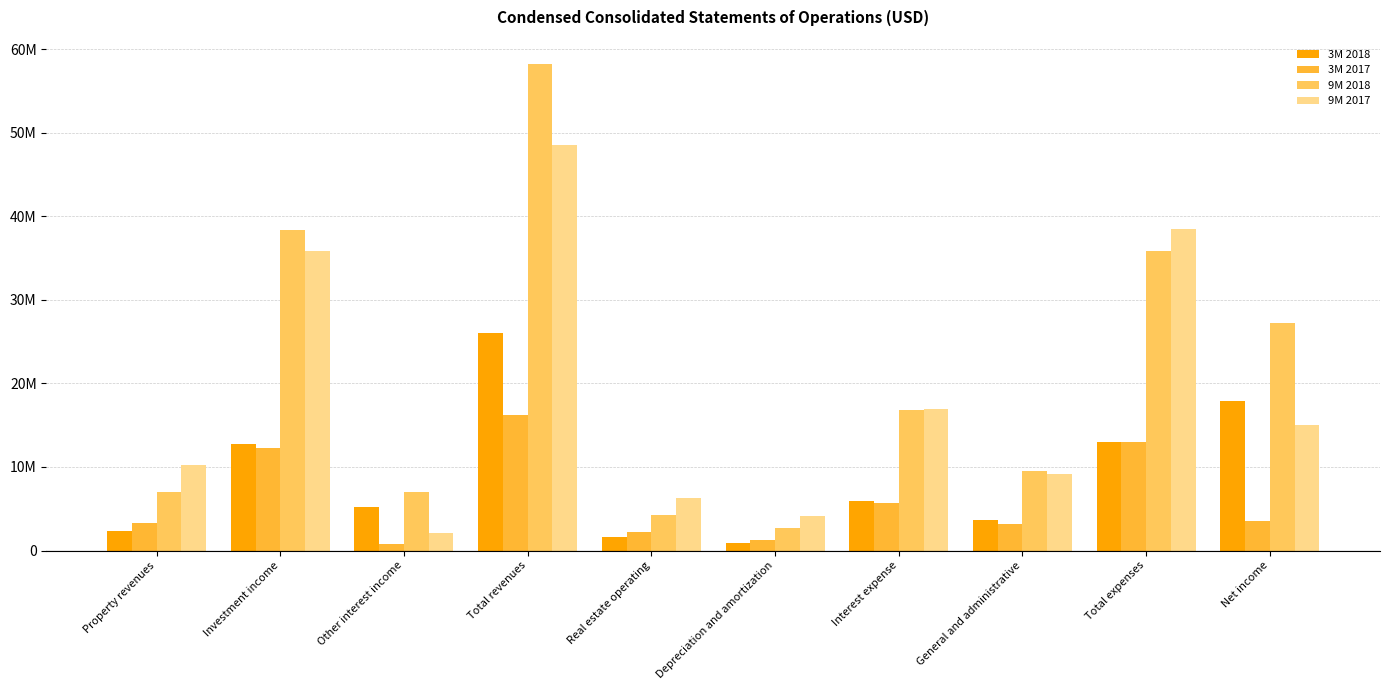

What are all the series names shown in the legend?

3M 2018, 3M 2017, 9M 2018, 9M 2017